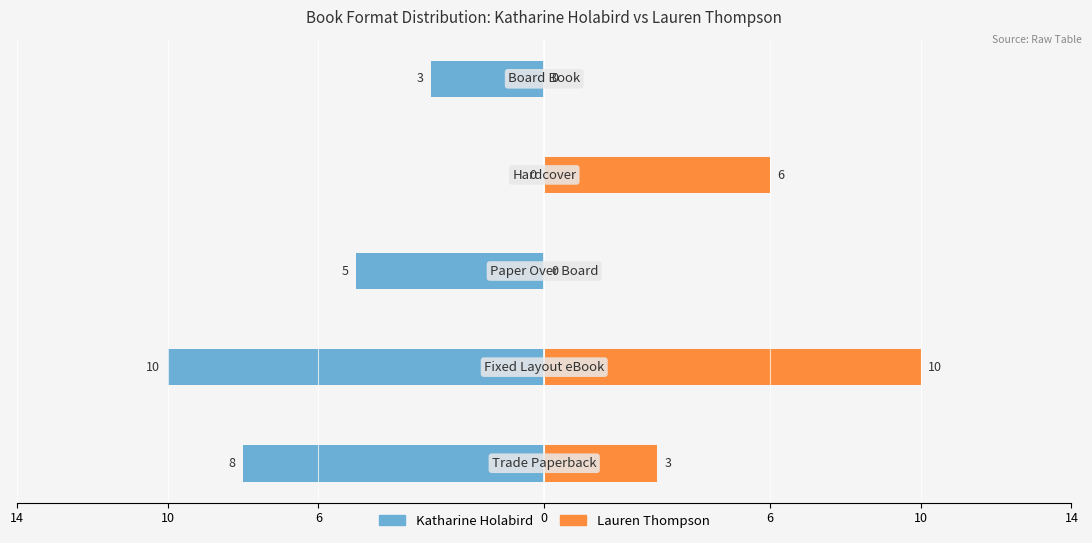

Reading left to right, extract all data points from this chart.

Katharine Holabird: 14=-8	10=-10	6=-5	0=0	6=-3
Lauren Thompson: 14=3	10=10	6=0	0=6	6=0